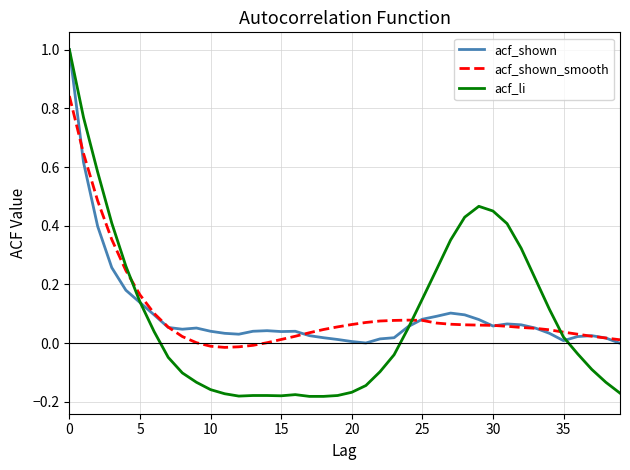

What is the difference between the maximum and minimum values in the acf_shown series?

1.0